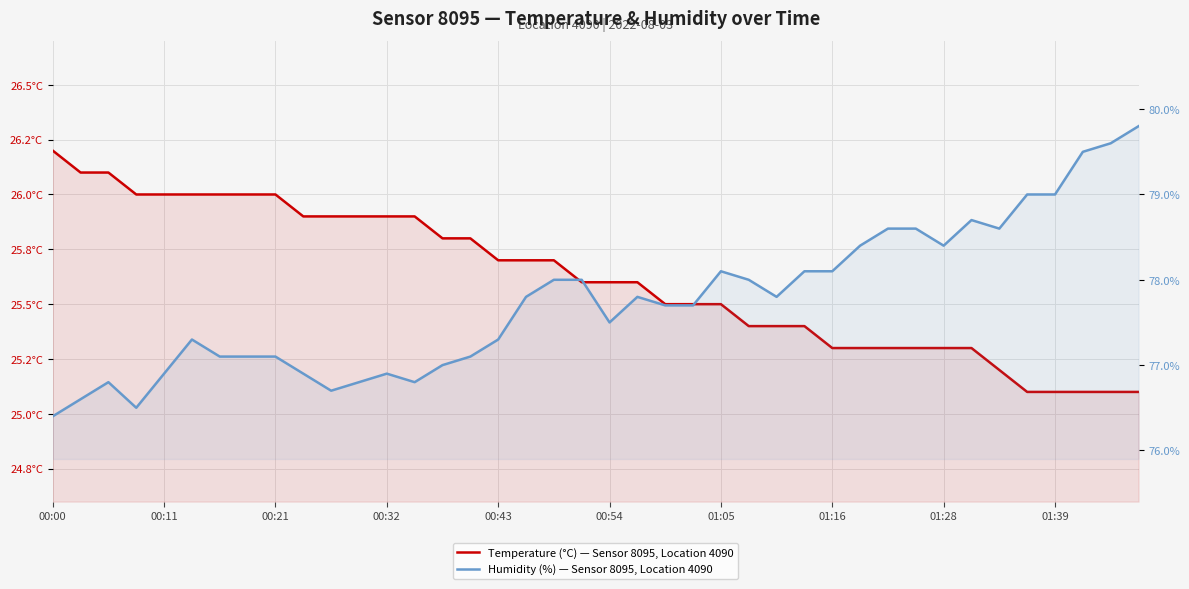

List the series in order of their peak value, lowest first.

Temperature (°C) — Sensor 8095, Location 4090, Humidity (%) — Sensor 8095, Location 4090